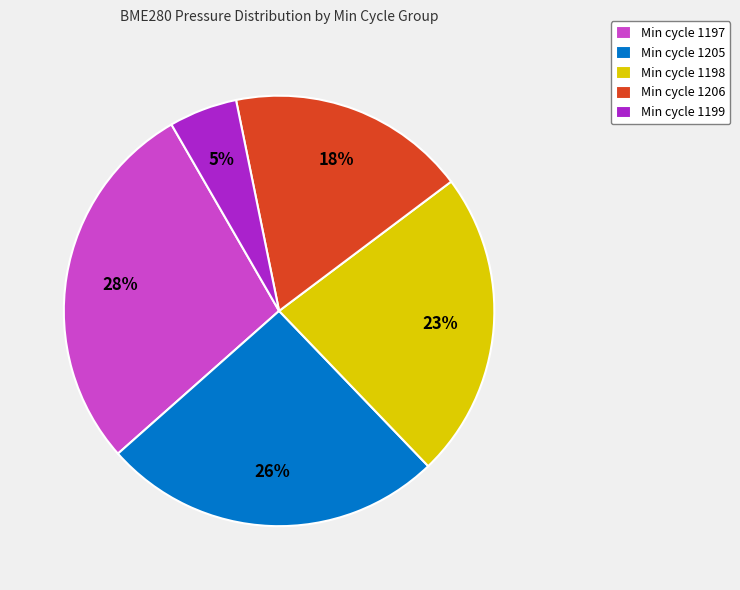

How many segments does this pie chart have?

5